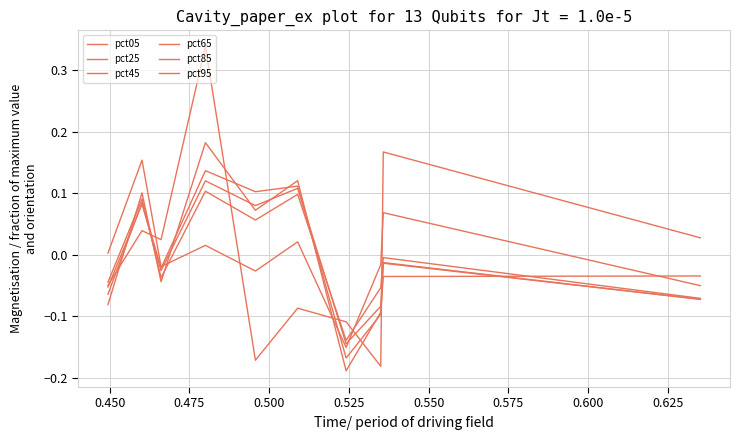

What is the difference between the maximum and minimum values in the pct95 series?

0.5